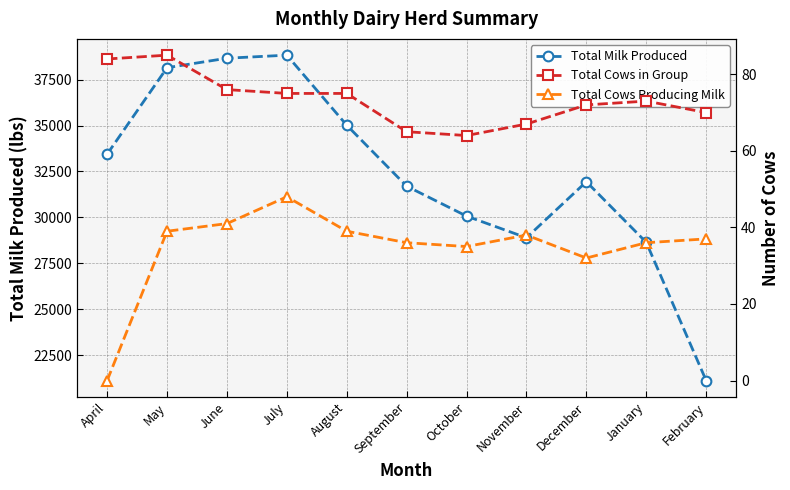

What position from the right is January?

2